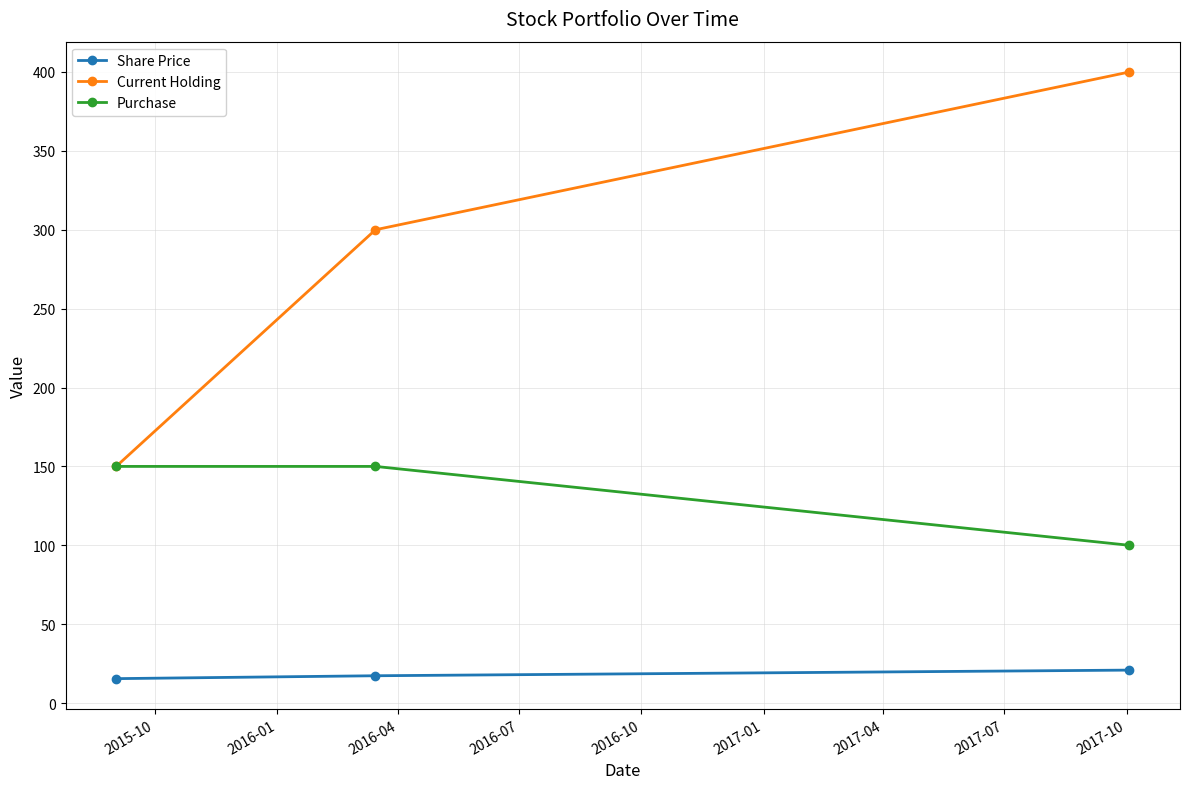

Which series has the widest spread of values?

Current Holding